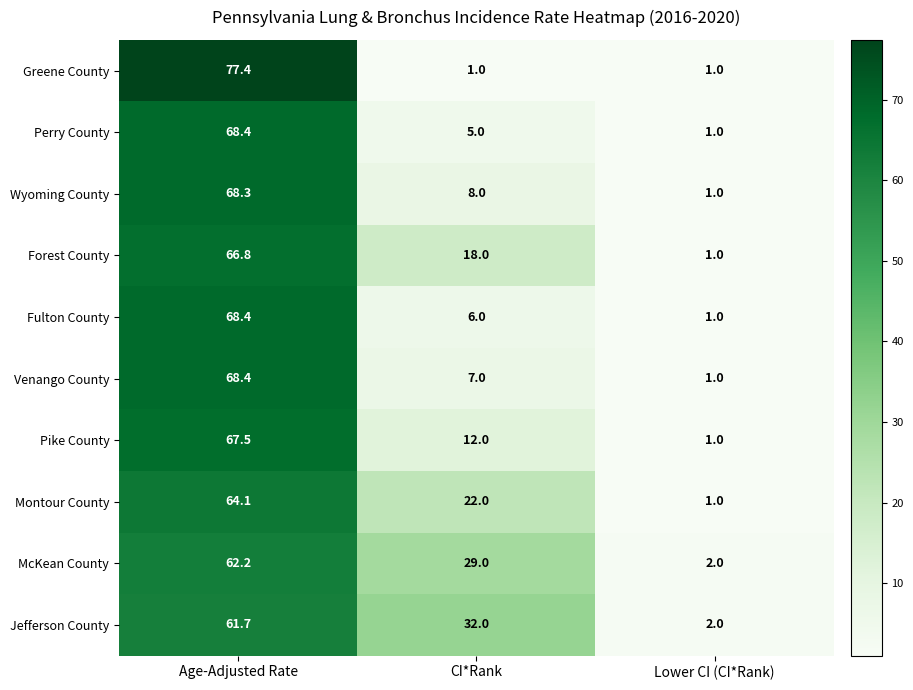

Where does the Jefferson County series first go above 32?

Age-Adjusted Rate